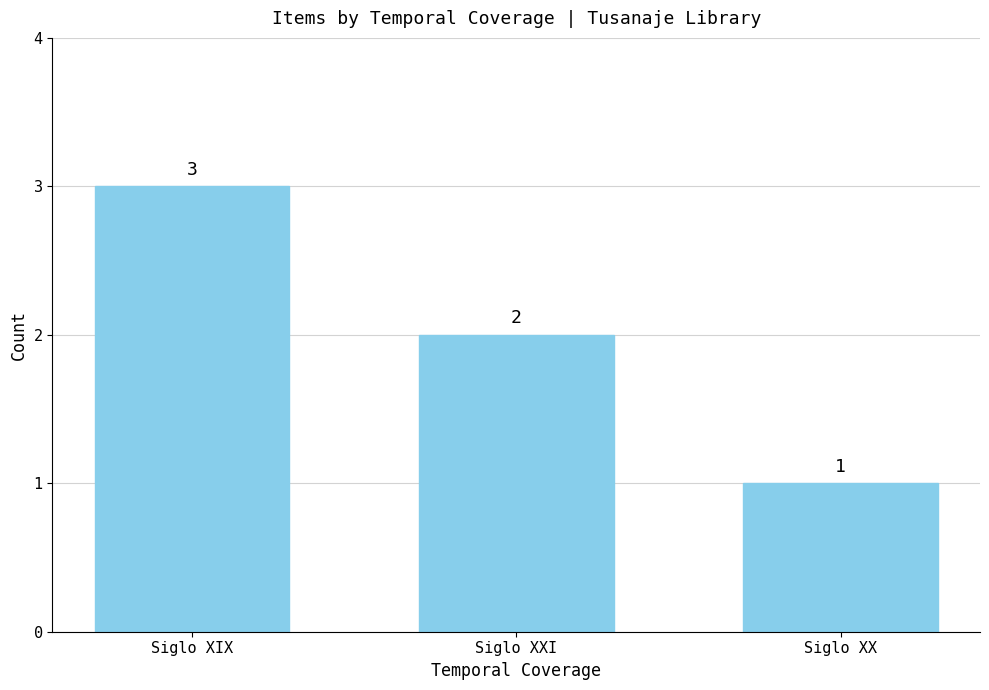

Rank the categories by value from lowest to highest.

Siglo XX, Siglo XXI, Siglo XIX